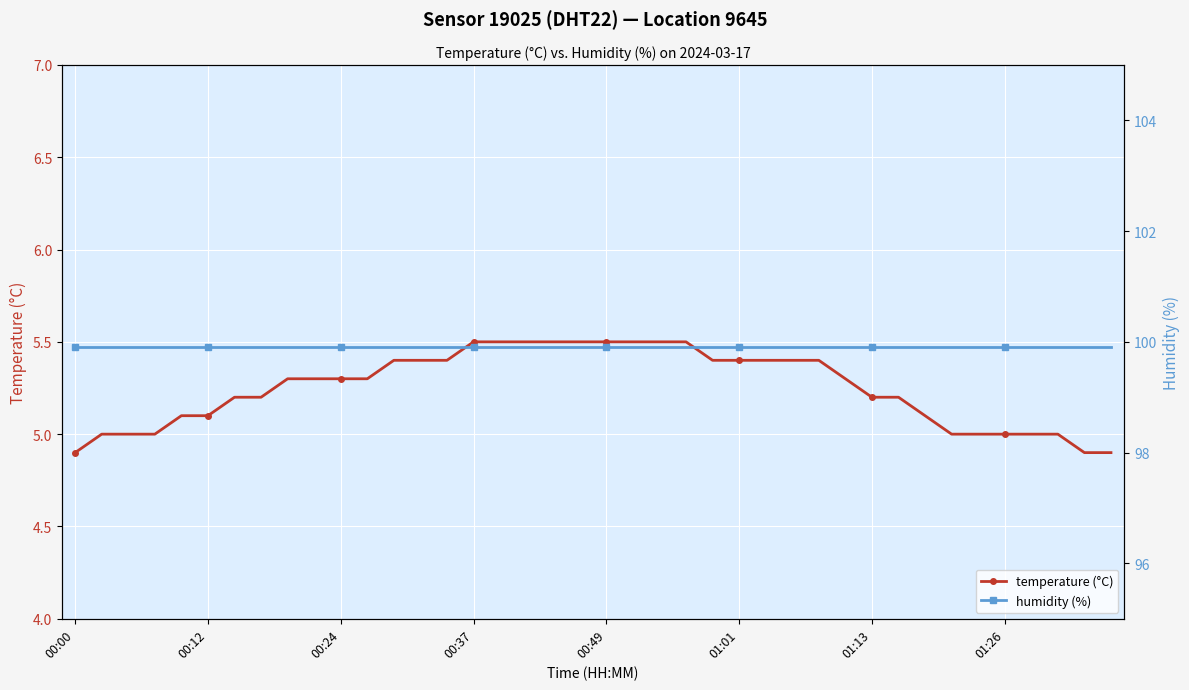

True or false: humidity (%) and temperature (°C) cross at least once.

False